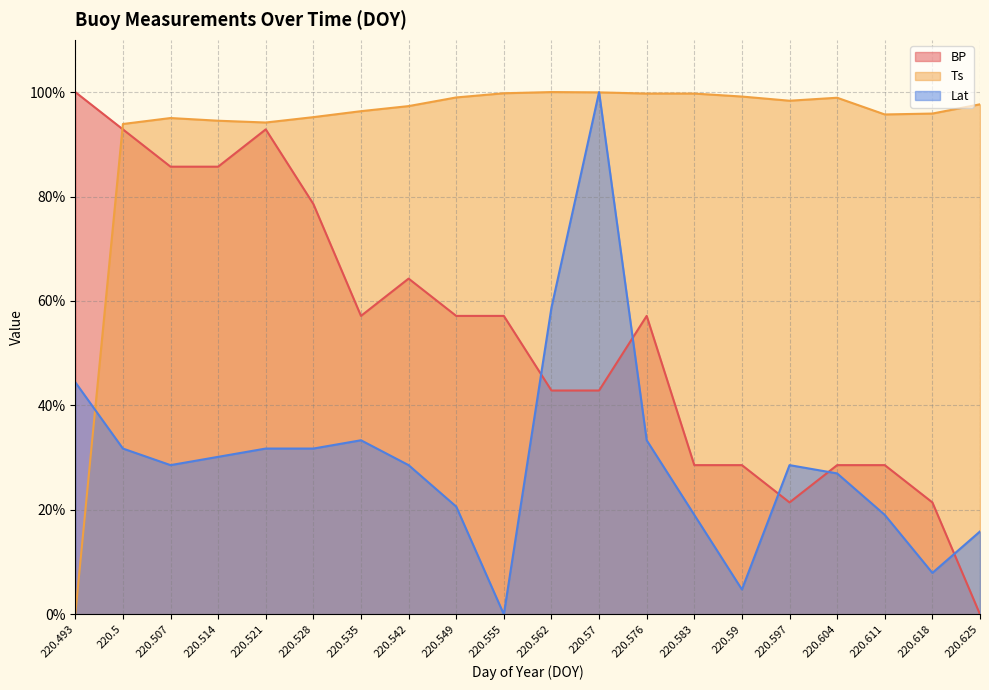

Is it true that Lat equals 21.8 at 220.493?

False